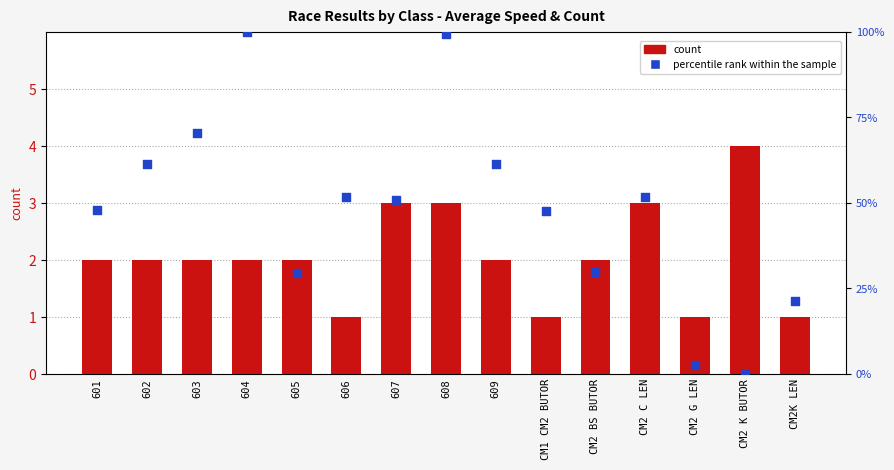

Which series contains the lowest Y value?

percentile rank within the sample